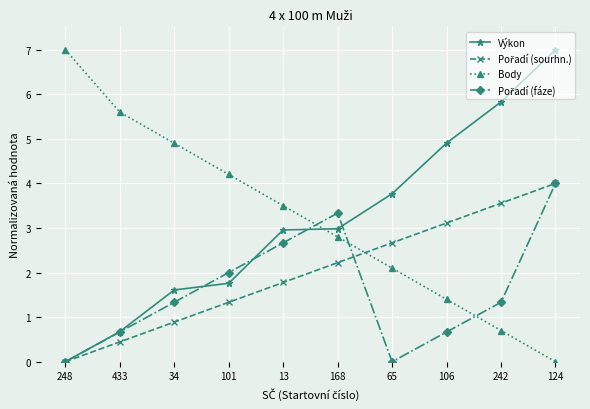

What is the maximum value for Body?

7.0